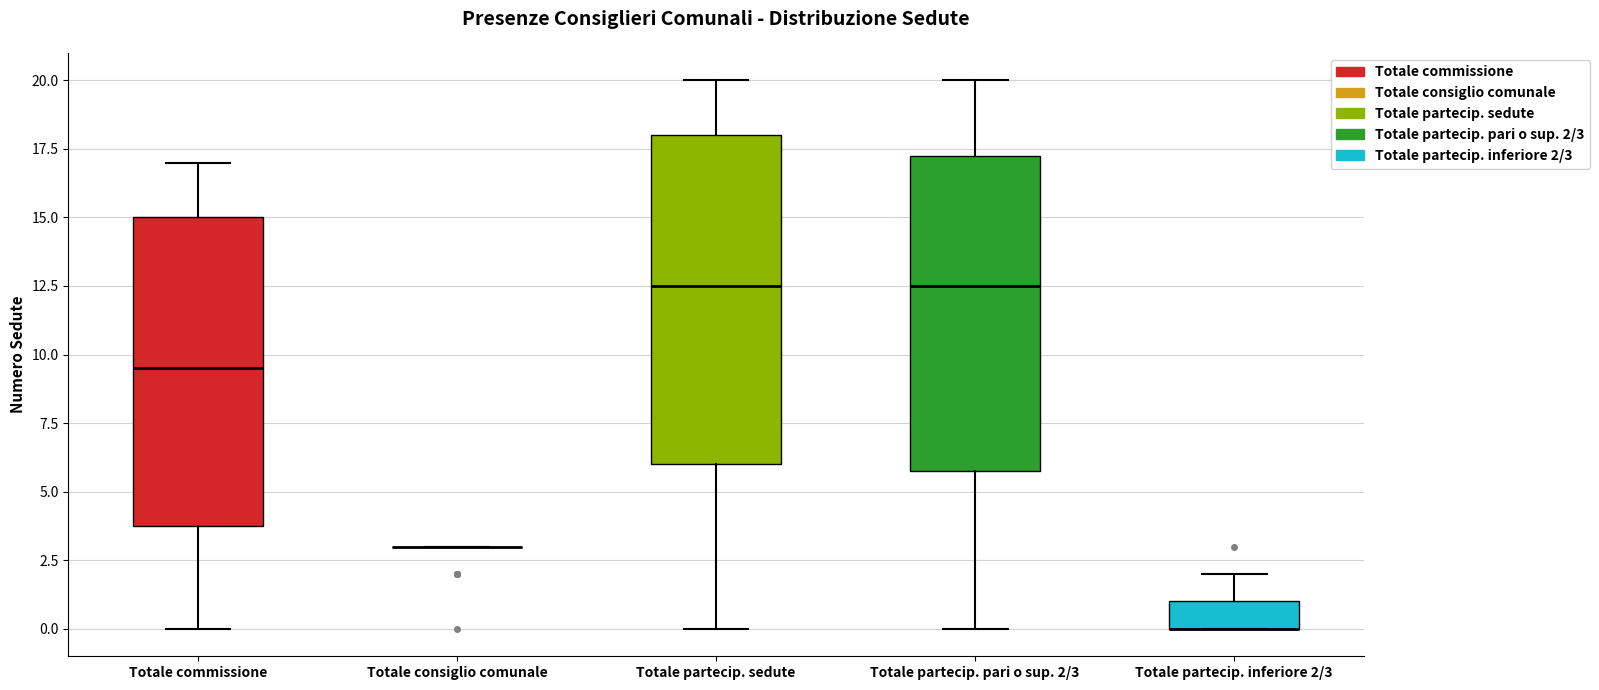

Reading left to right, transcribe this box plot: for each box, give where its median line is, the range the box spans, and where its two whiskers end, as read against the y-axis. The values are not printed on the chart, so give them approximately, as read against the axis.

Totale commissione: median 9.5, box 4.0 to 15.0, whiskers 0.0 to 17.0
Totale consiglio comunale: box collapsed to a line at 3.0, whiskers 3.0 to 3.0
Totale partecip. sedute: median 12.5, box 6.0 to 18.0, whiskers 0.0 to 20.0
Totale partecip. pari o sup. 2/3: median 12.5, box 6.0 to 17.5, whiskers 0.0 to 20.0
Totale partecip. inferiore 2/3: median 0.0 (drawn on the box's lower edge), box 0.0 to 1.0, whiskers 0.0 to 2.0